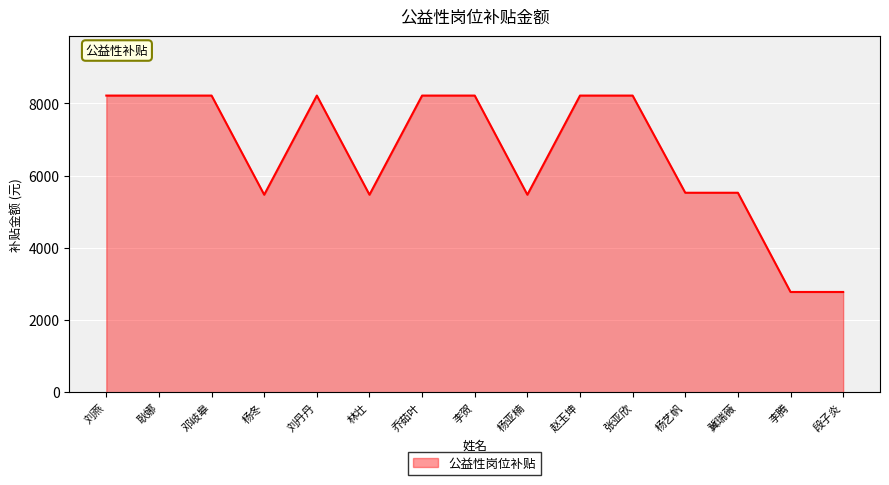

Approximately how many times larger is the value at 杨亚楠 compared to 刘燕?

0.7